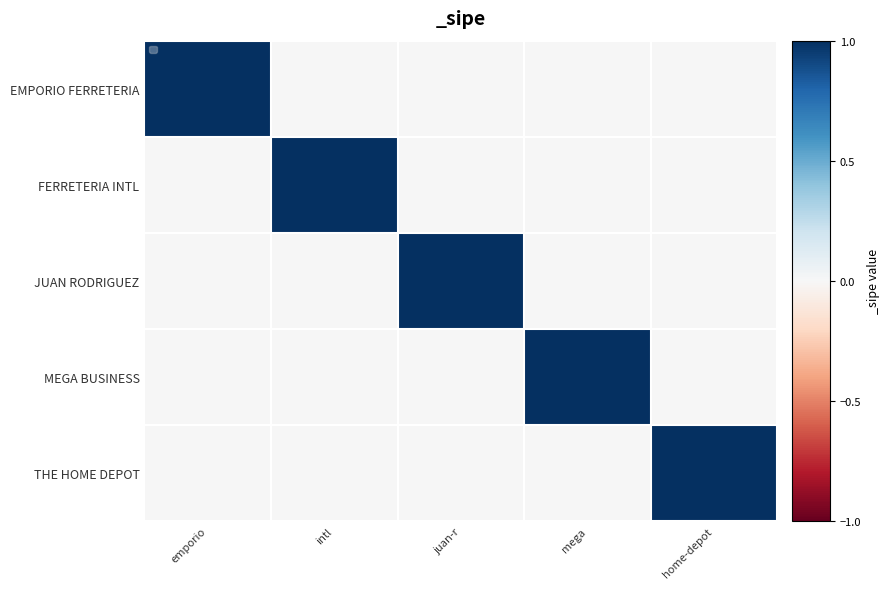

Which series has the largest total across all categories?

EMPORIO FERRETERIA